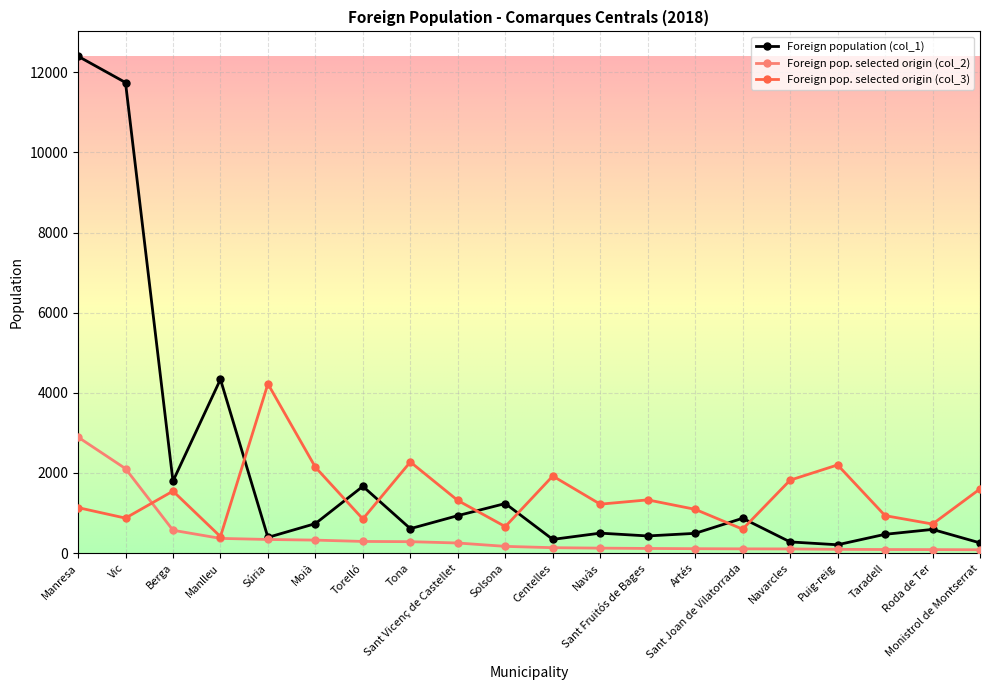

What is the label of the 7th point from the right?

Artés